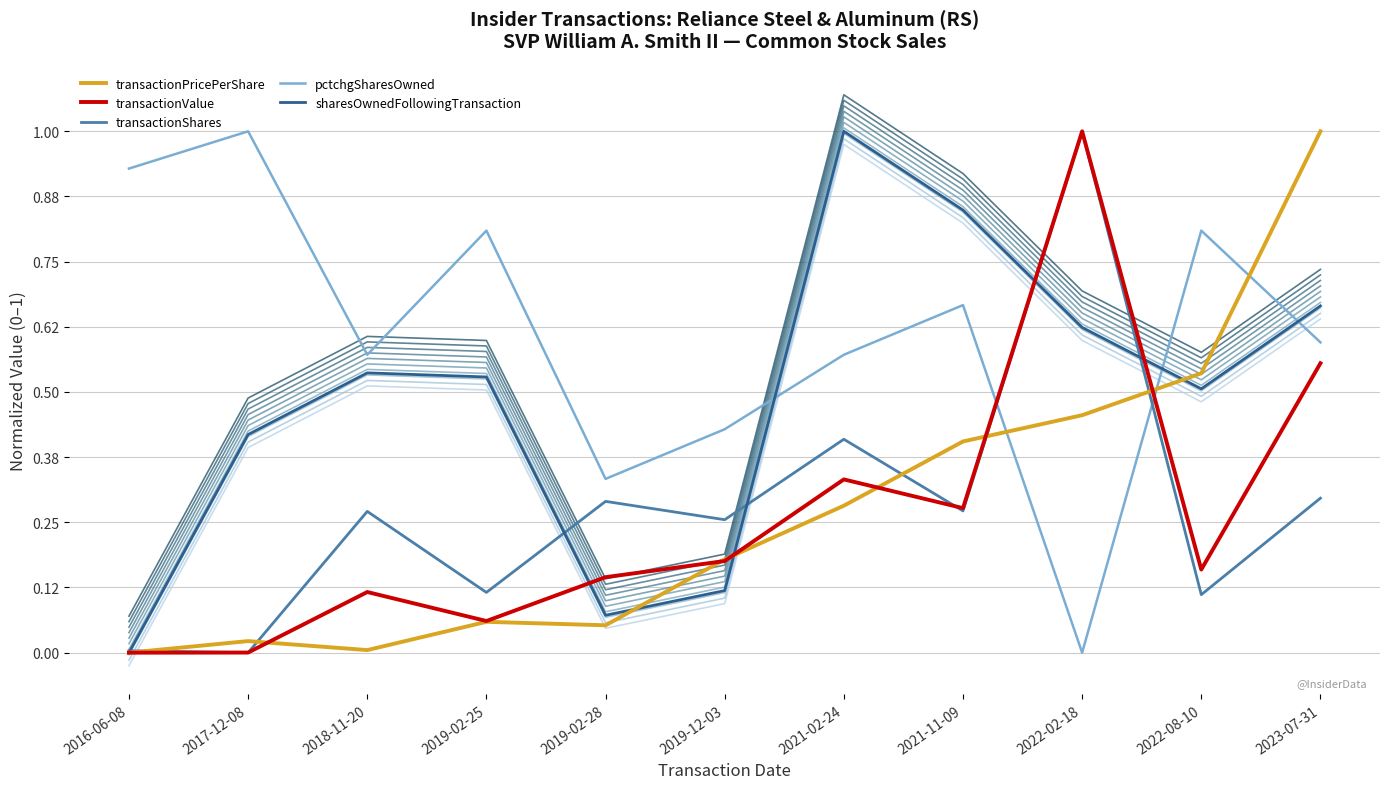

Does the chart have visible grid lines?

Yes